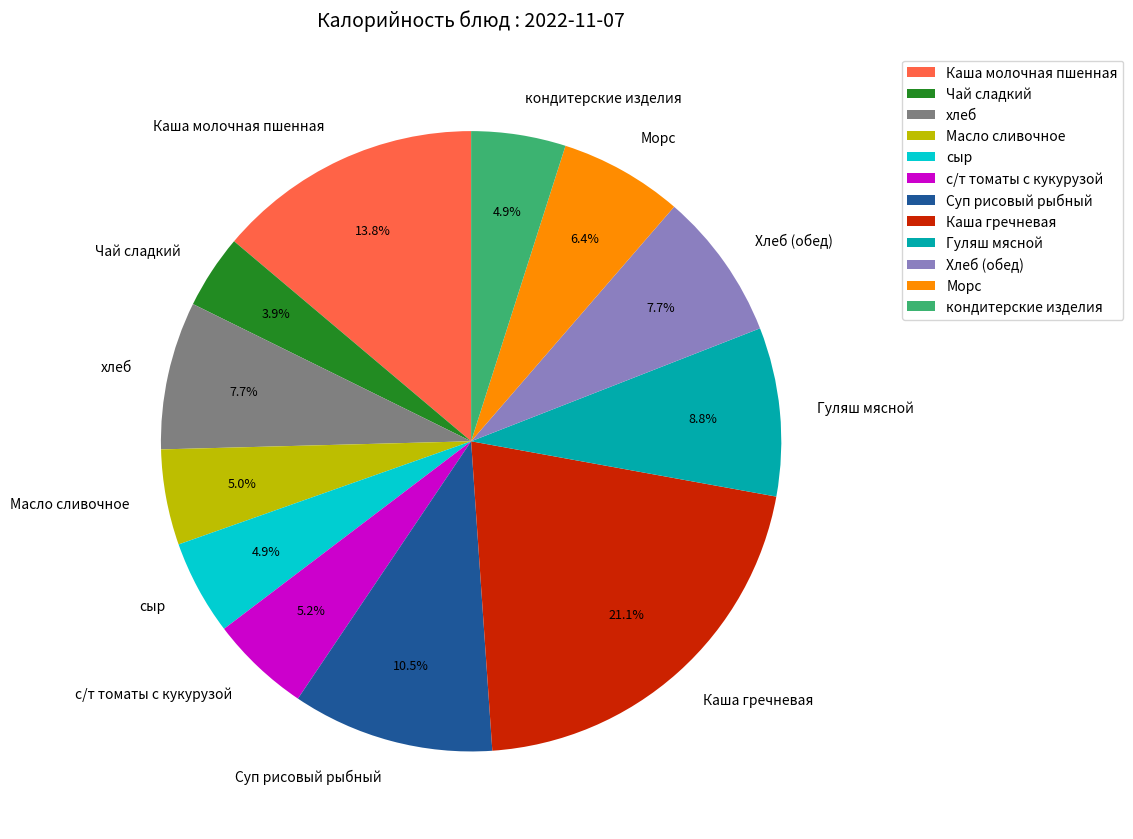

Which has a higher value, Гуляш мясной or кондитерские изделия?

Гуляш мясной